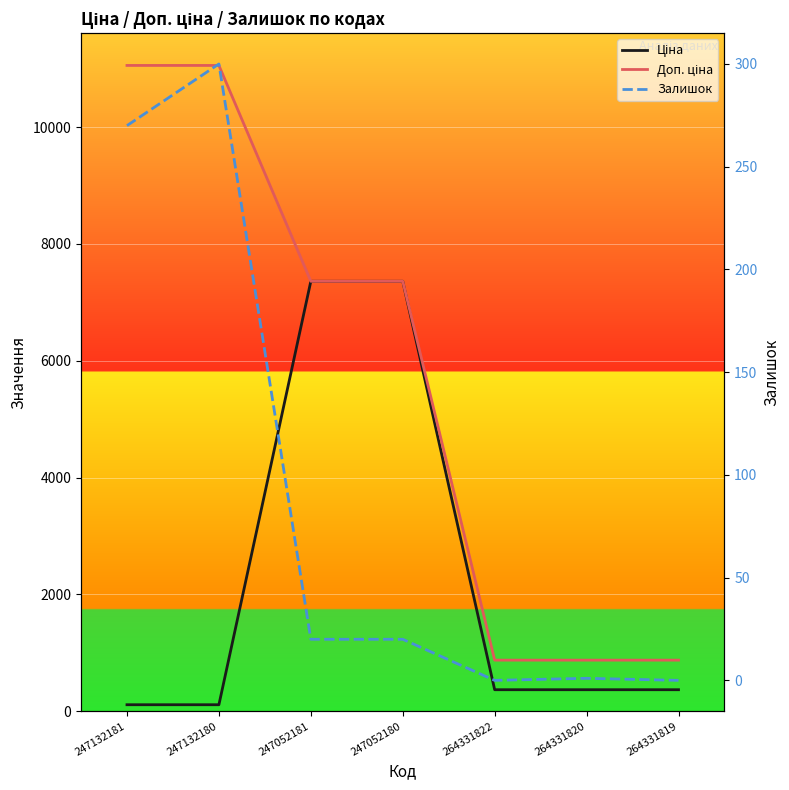

Which series has the widest spread of values?

Доп. ціна